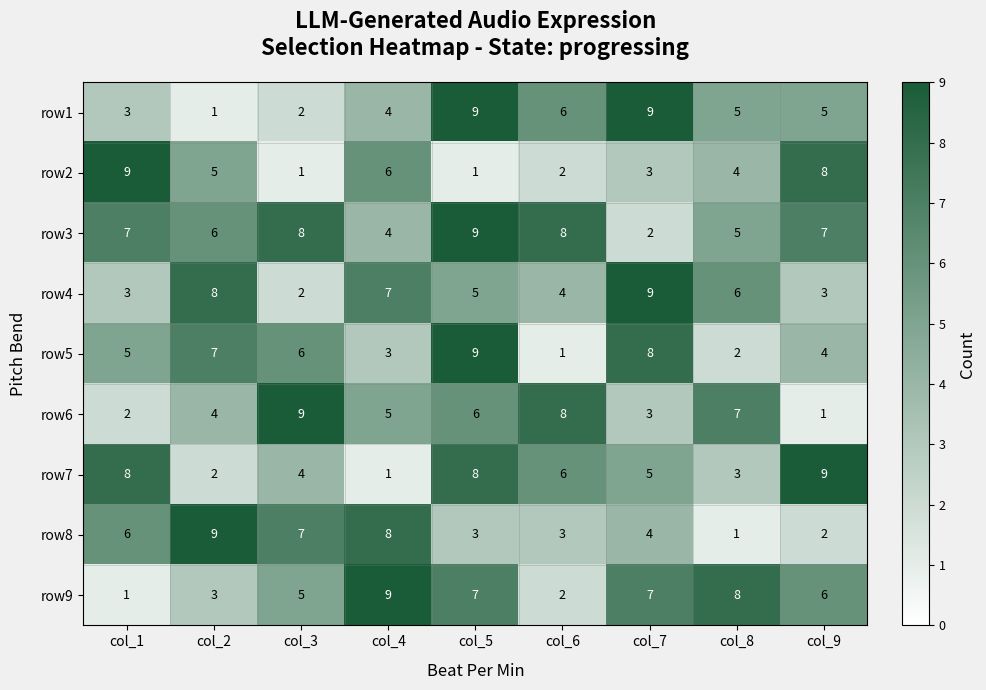

At which label is row7 closest to 5?

col_7